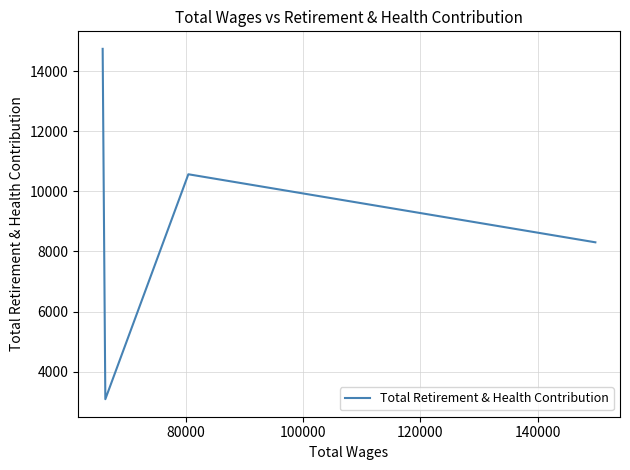

What is the difference between the maximum and second lowest values?

6434